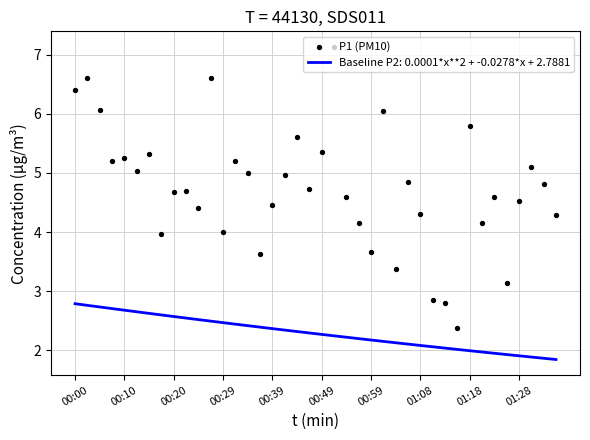

What is the maximum value for Baseline P2: 0.0001*x**2 + -0.0278*x + 2.7881?

2.8